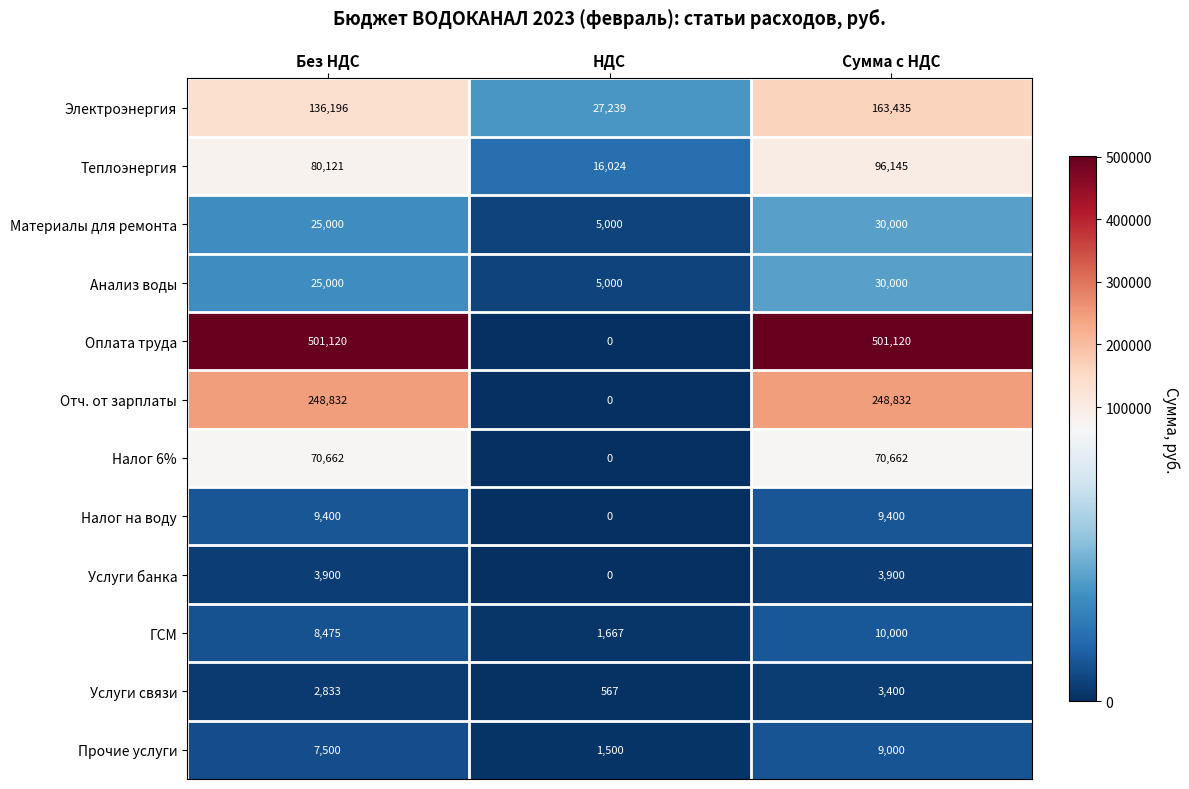

The value of Электроэнергия at Без НДС is 188913. True or false?

False